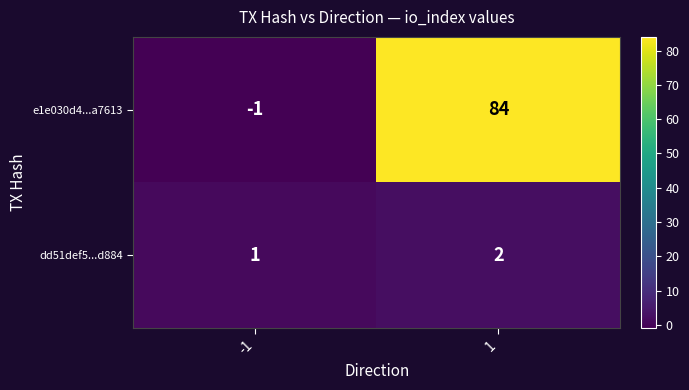

List the series in order of their peak value, highest first.

e1e030d4...a7613, dd51def5...d884